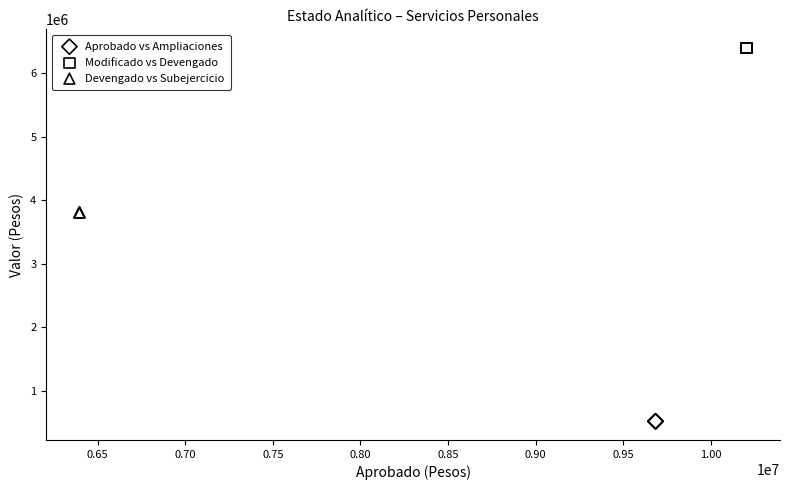

Which series contains the lowest Y value?

Aprobado vs Ampliaciones